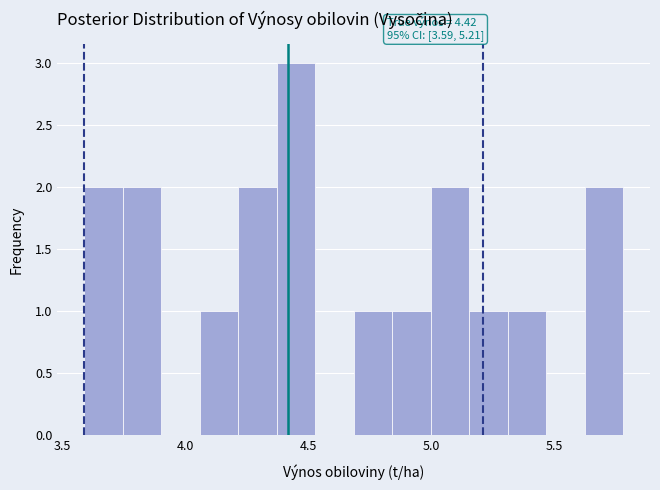

Around what value on the x-axis is the tallest bar? Give the approximate position of its centre, as read against the axis.

4.45